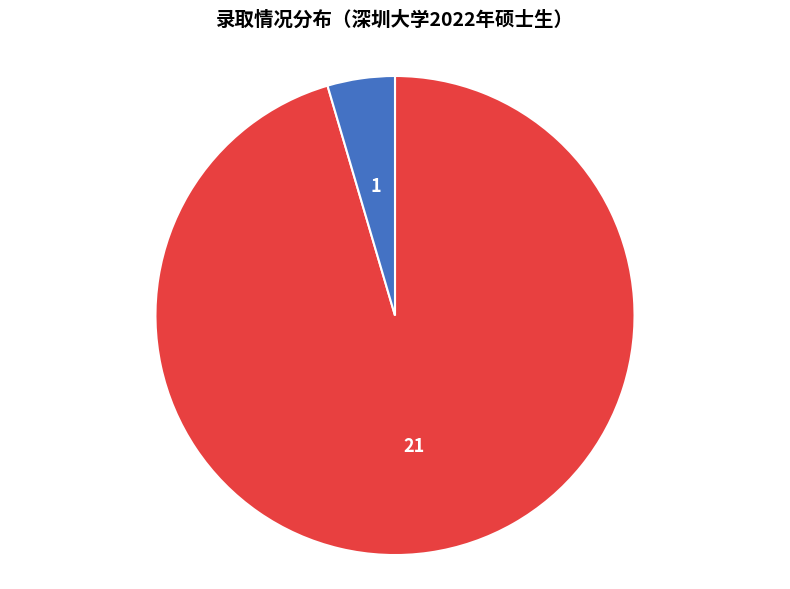

Rank the categories by value from highest to lowest.

拟录取, 拟候补